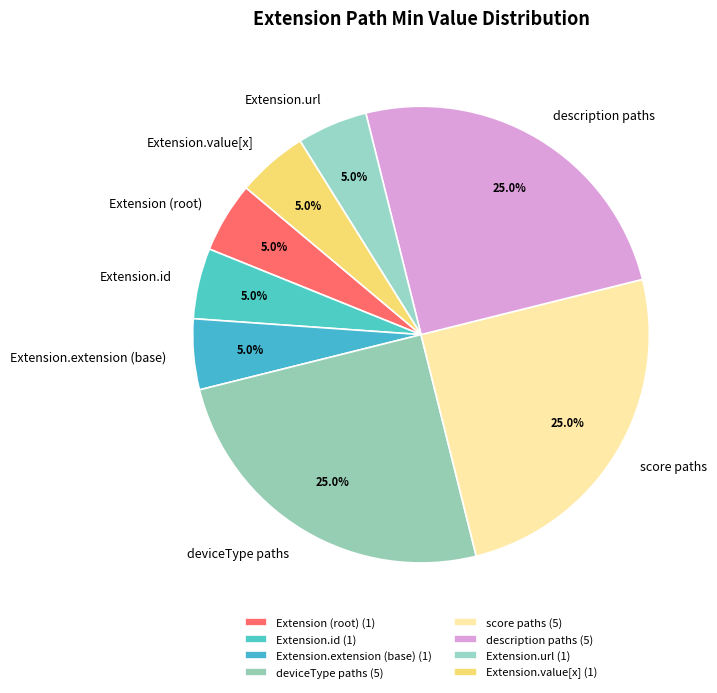

Between deviceType paths and Extension (root), which is larger?

deviceType paths